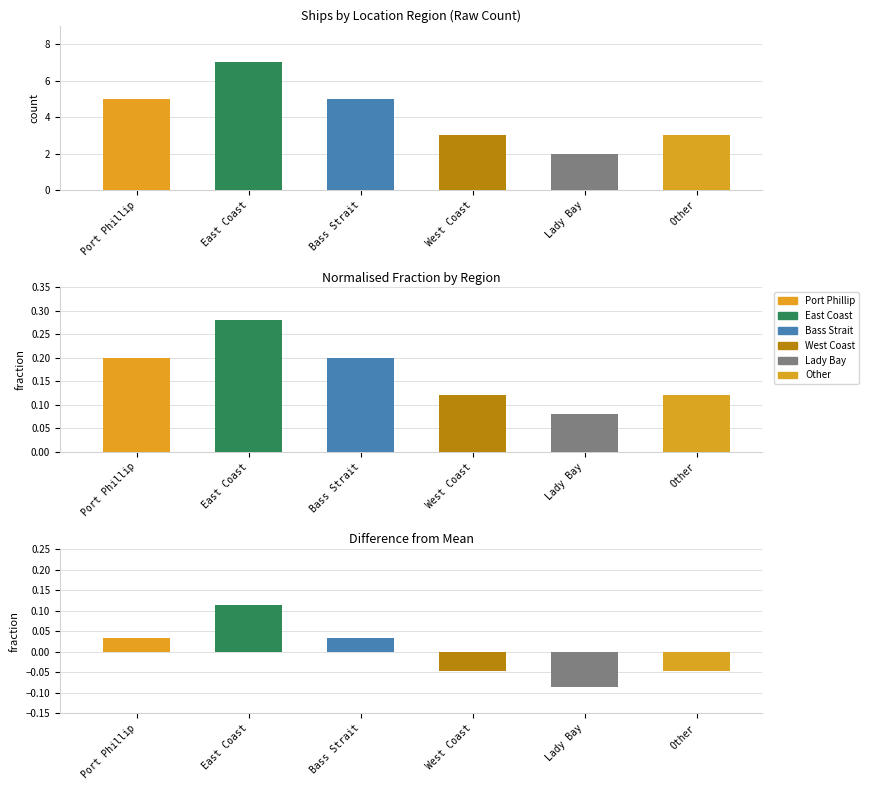

Reading right to left, transcribe all the data shown in this chart.

Other=3	Lady Bay=2	West Coast=3	Bass Strait=5	East Coast=7	Port Phillip=5